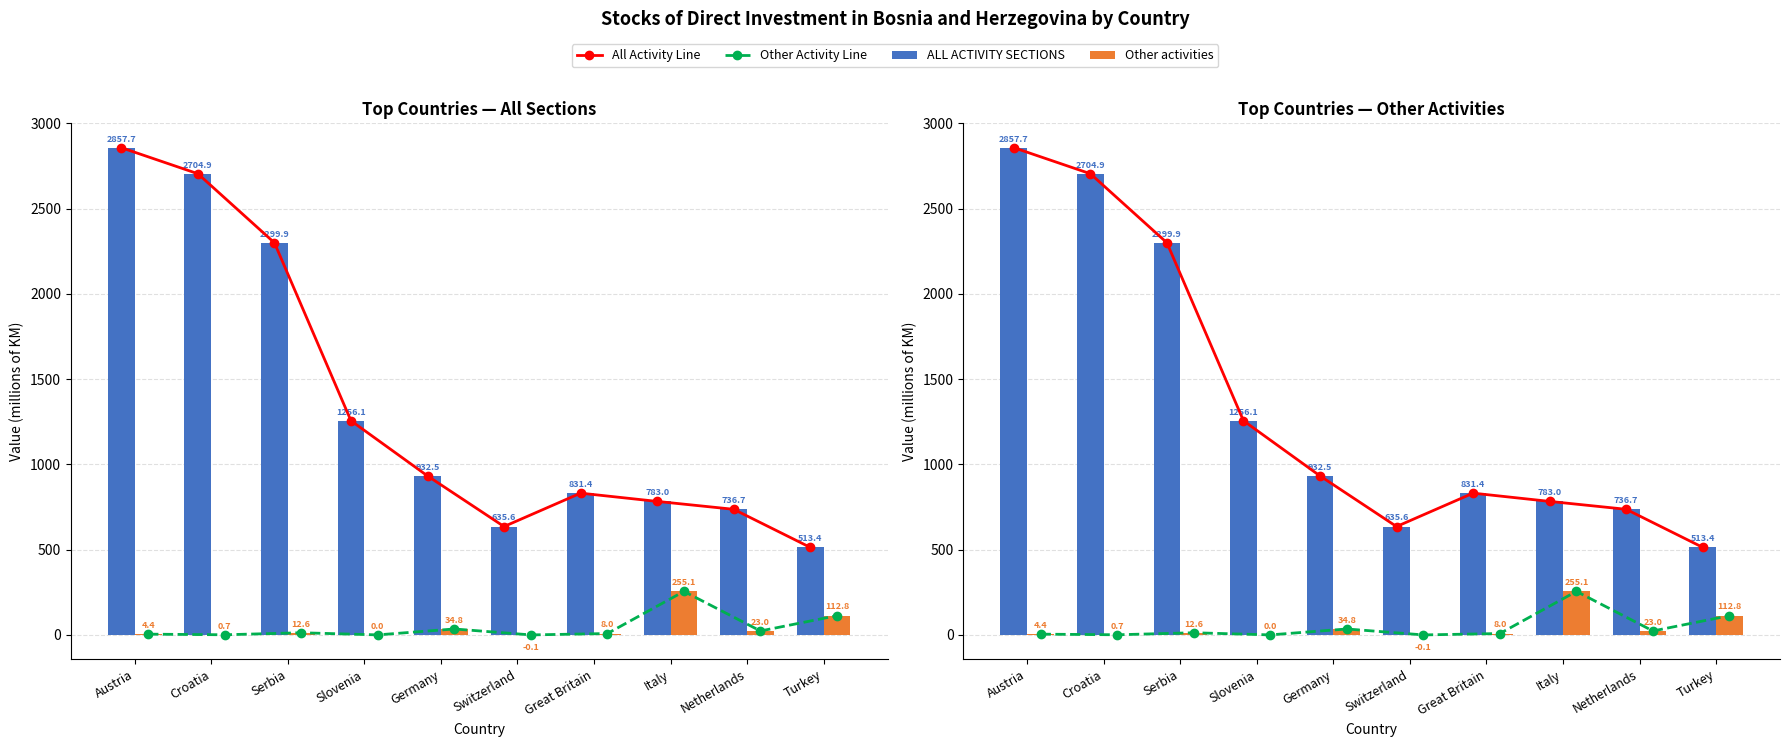

What is the label of the 8th bar from the right?

Serbia